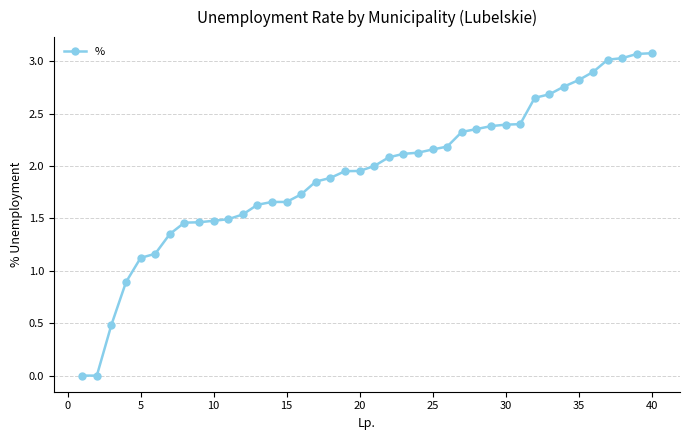

What is the greatest value displayed?

3.1